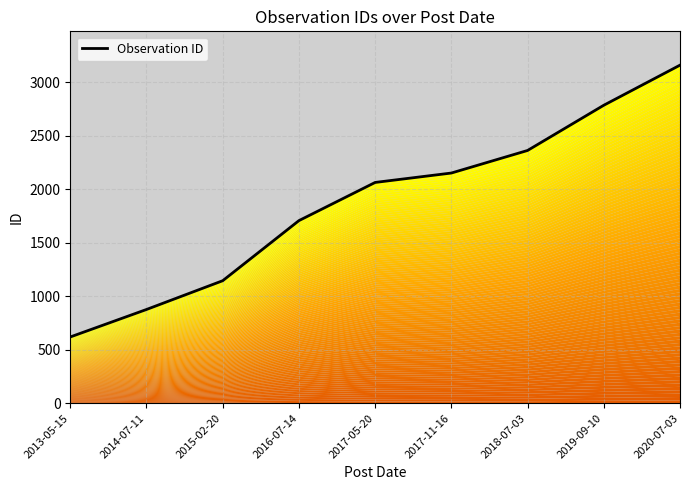

Is it true that the value at 2020-07-03 is 4656?

False